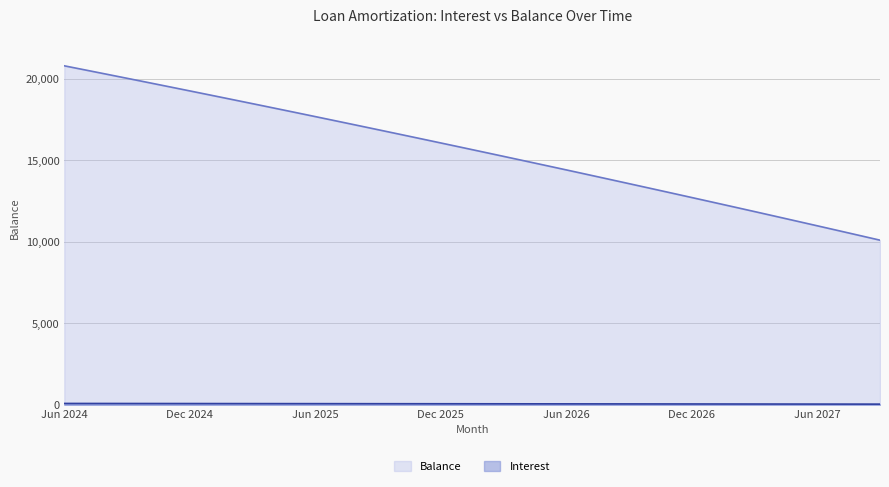

What is the difference between the Balance values at Jan 2026 and Feb 2026?

274.0